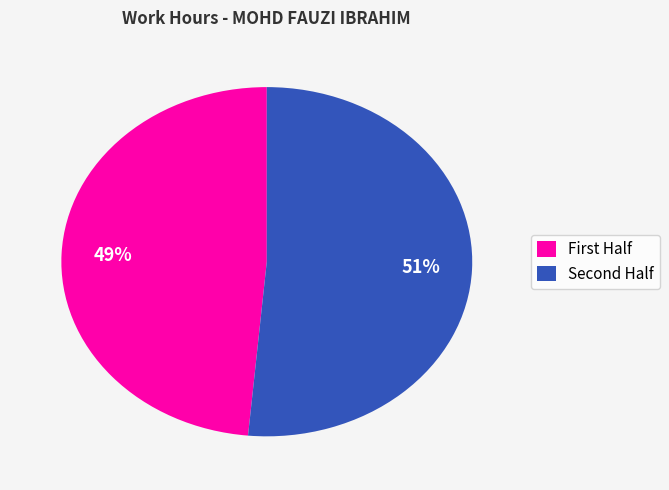

Rank the categories by value from highest to lowest.

Second Half, First Half